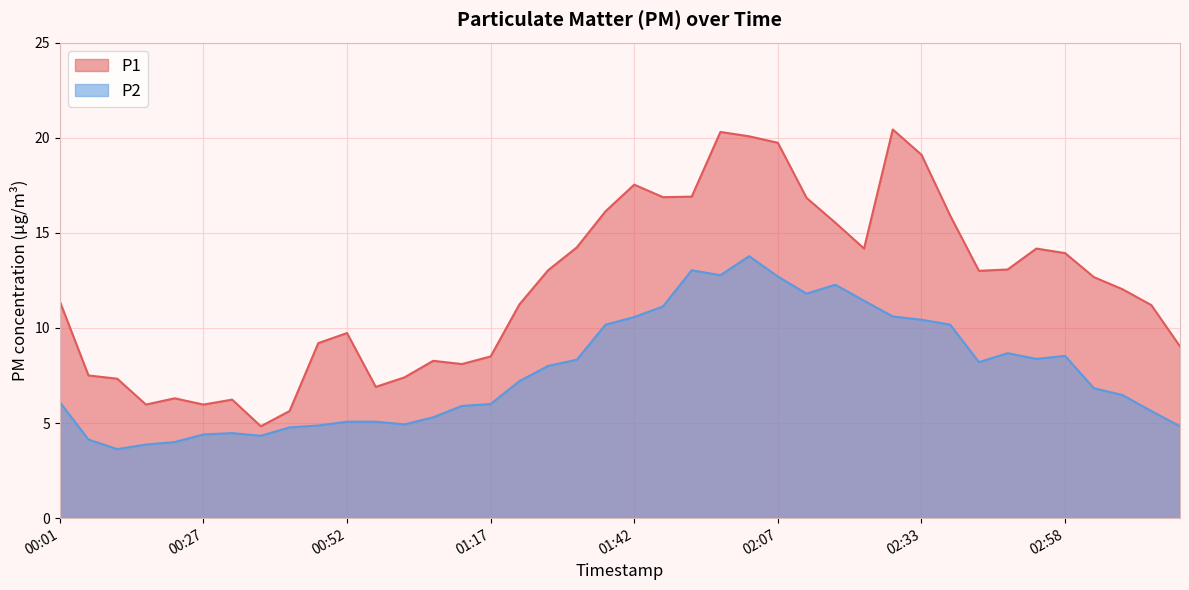

At which label does P2 reach its minimum?

00:11